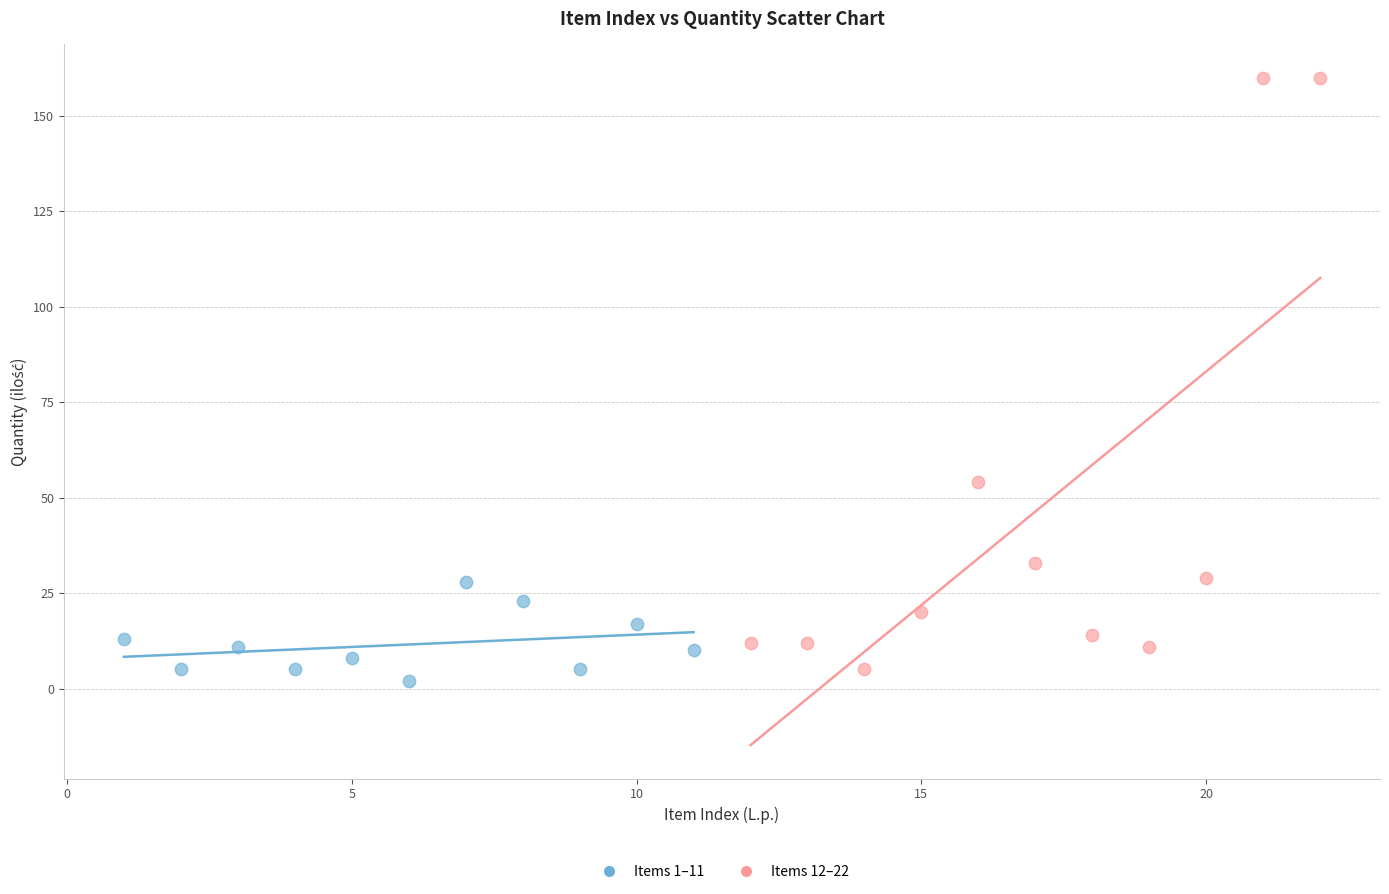

What are all the series names shown in the legend?

Items 1–11, Items 12–22